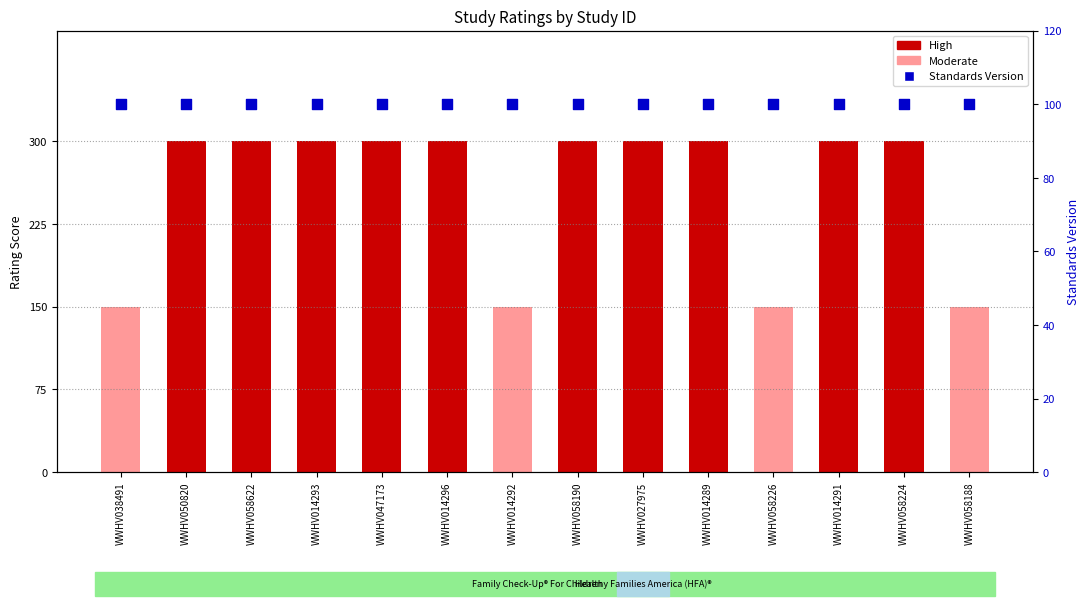

Is the value of Moderate at WWHV050820 greater than the value of Standards Version (×100) at WWHV038491?

No